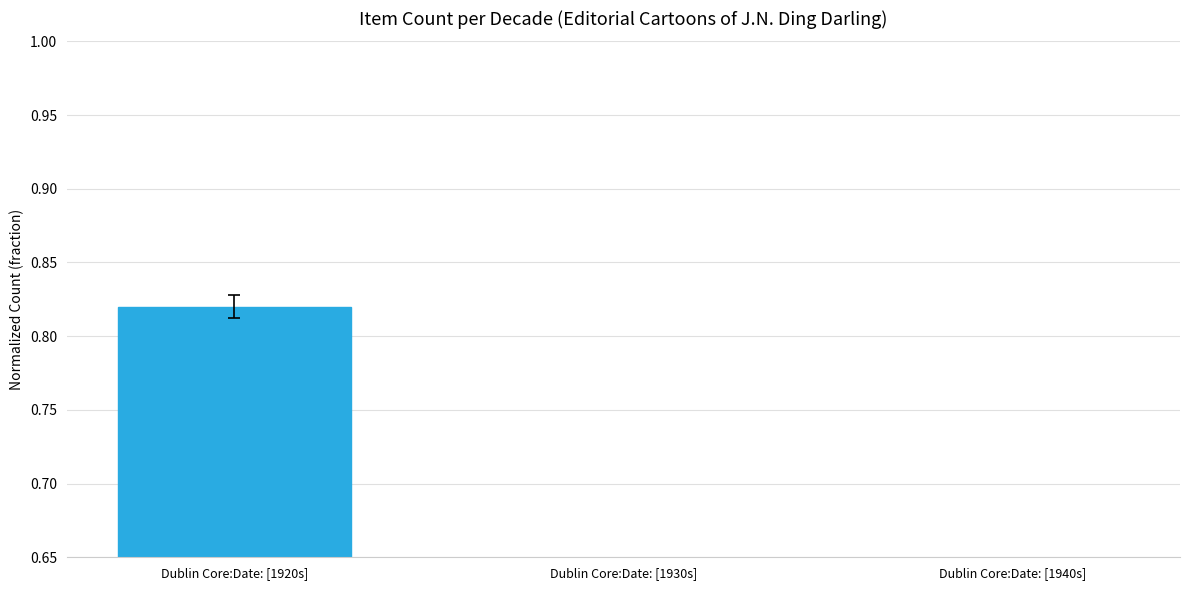

Between Dublin Core:Date: [1930s] and Dublin Core:Date: [1920s], which is larger?

Dublin Core:Date: [1920s]